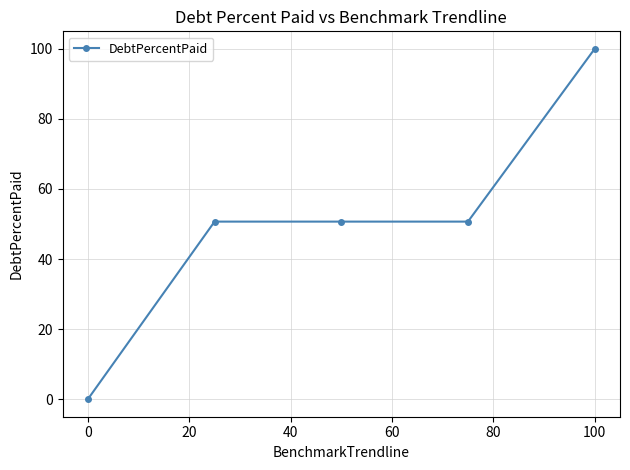

What is the difference between the maximum and minimum values?

100.0